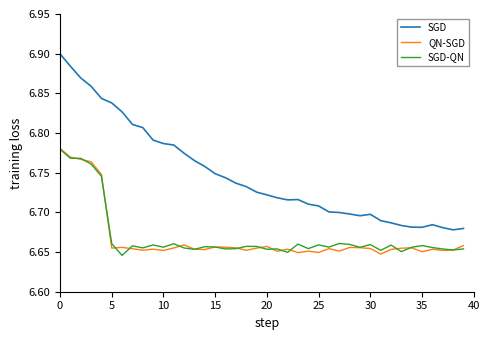

True or false: QN-SGD and SGD-QN intersect in this chart.

True